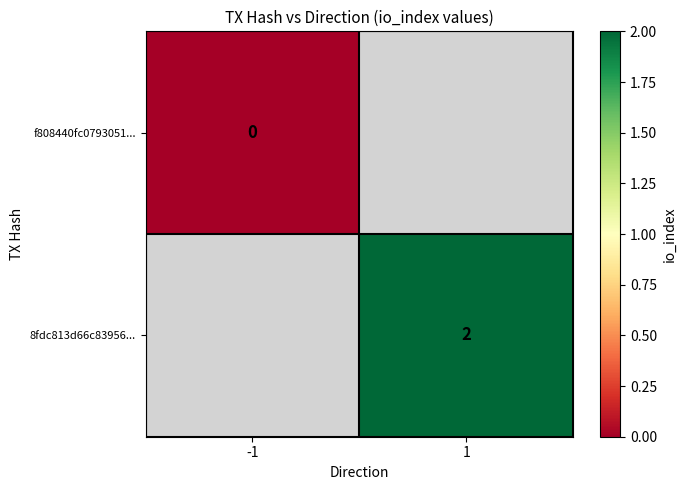

The f808440fc0793051... series shows 0.0 at -1. True or false?

True